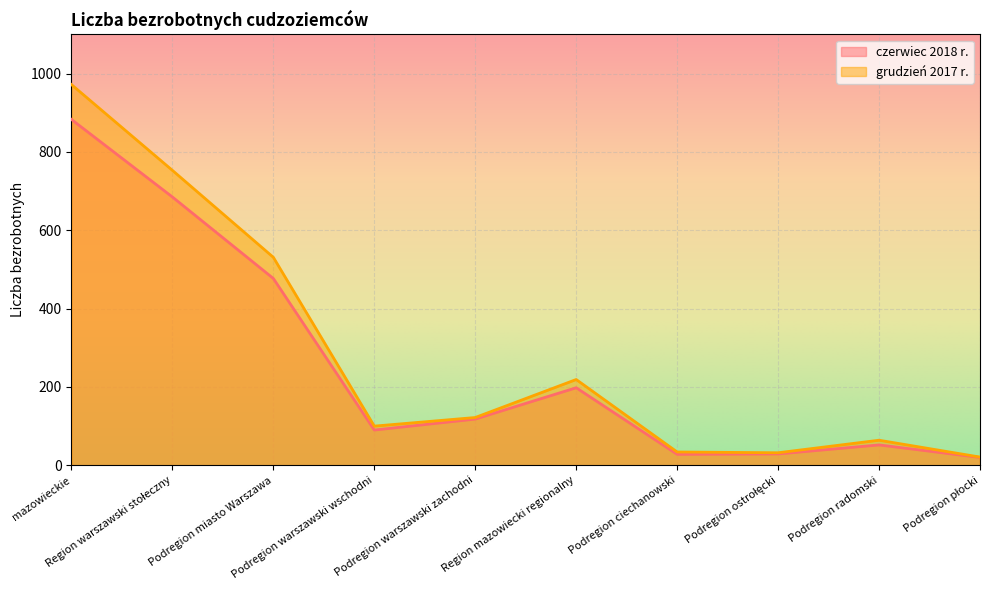

How many data points in grudzień 2017 r. are above 122?

4